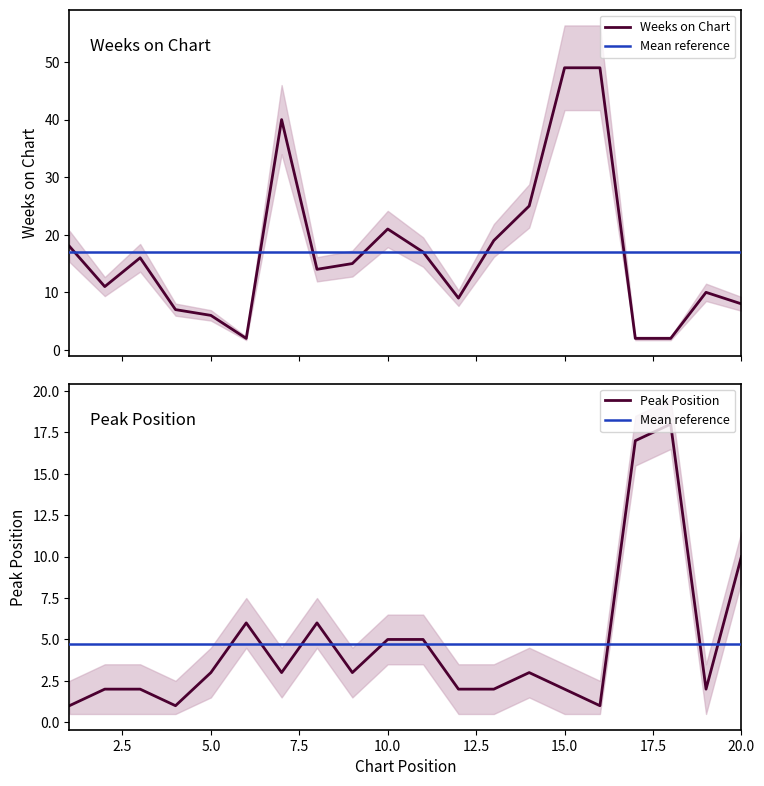

How many data points in Peak Position are above 3?

7